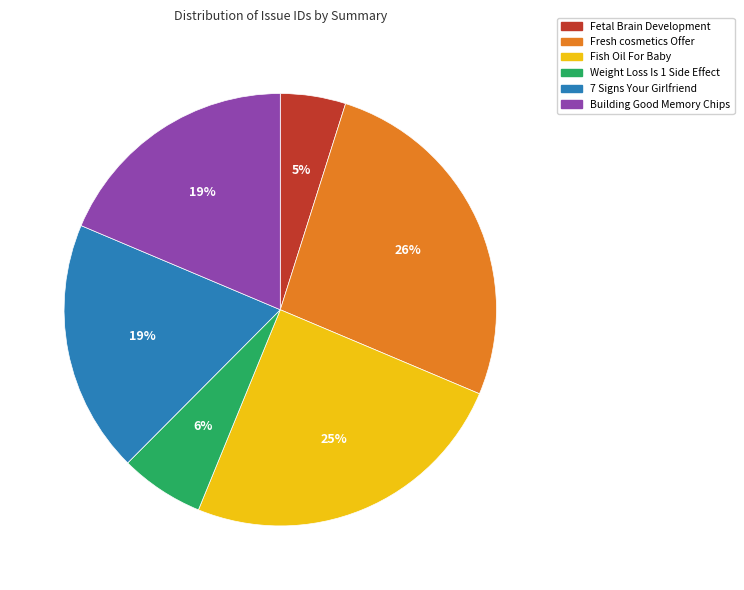

To the nearest percent, what portion does Fish Oil For Baby represent?

25%